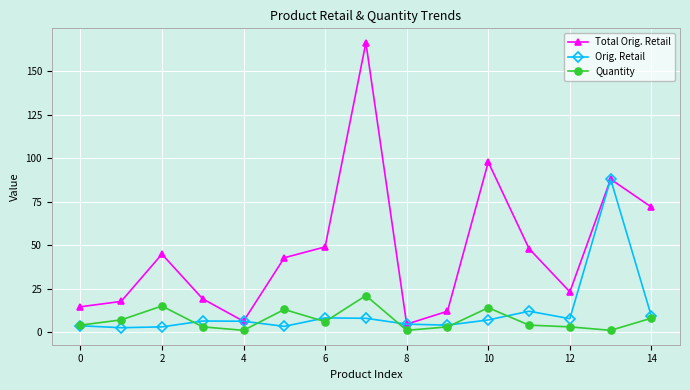

True or false: Quantity has more than 0 points higher than both neighbors.

True